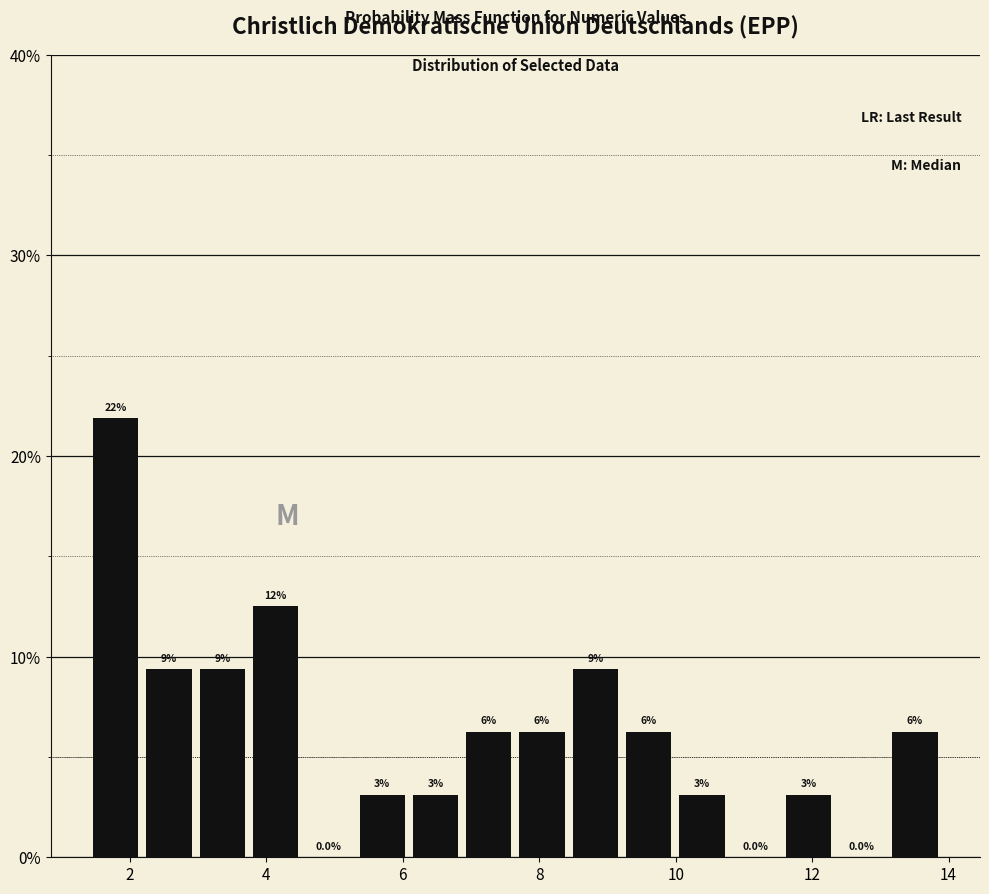

Around what value on the x-axis is the tallest bar? Give the approximate position of its centre, as read against the axis.

1.8